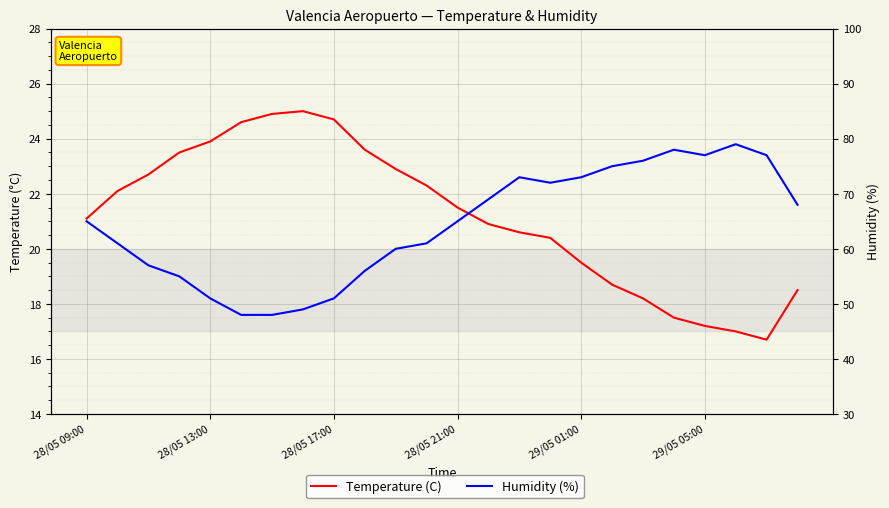

Which has a higher value, 12 or 13?

12